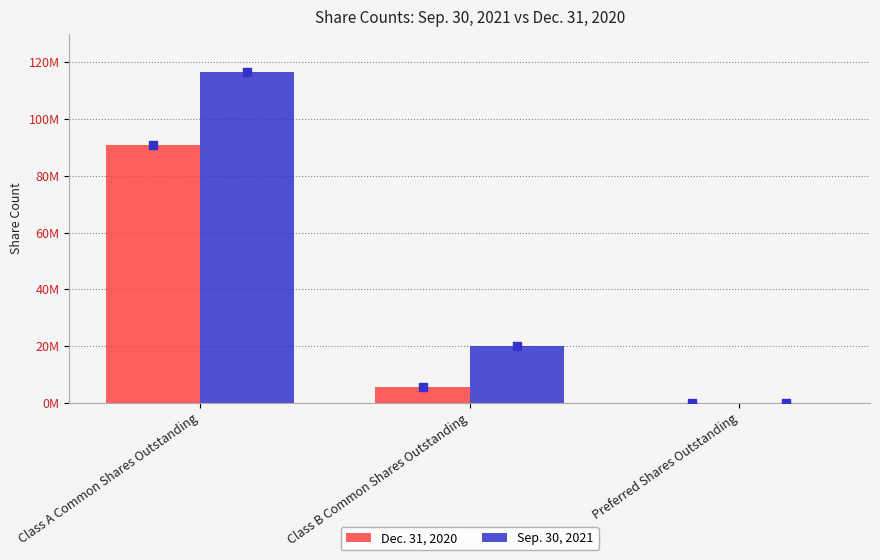

Which series contains the highest Y value?

Sep. 30, 2021